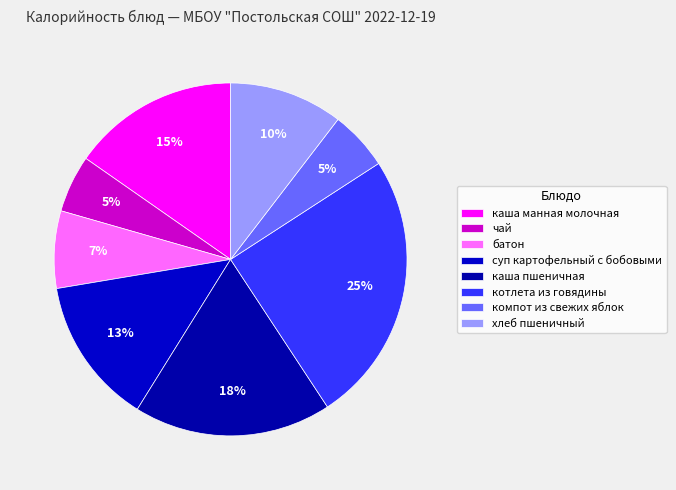

Which has a higher value, батон or хлеб пшеничный?

хлеб пшеничный